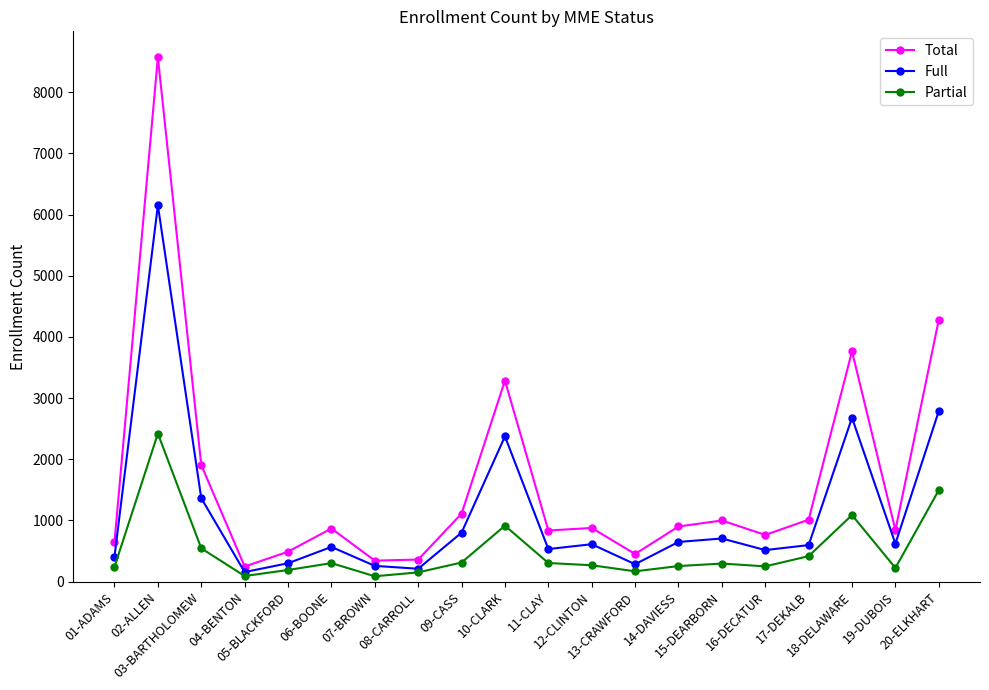

List the series in order of their overall mean, highest first.

Total, Full, Partial